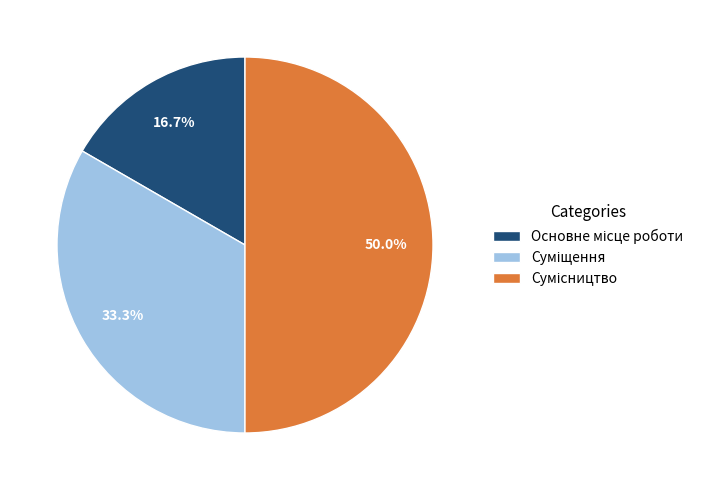

How many segments does this pie chart have?

3